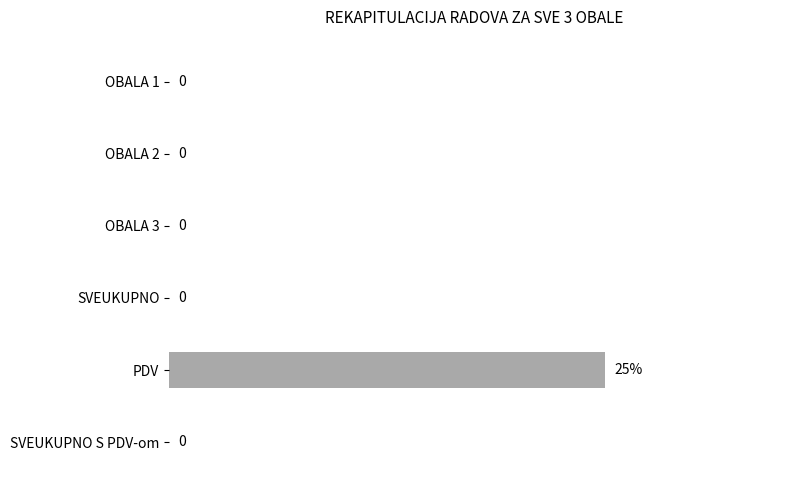

Which label corresponds to the largest value in the chart?

PDV